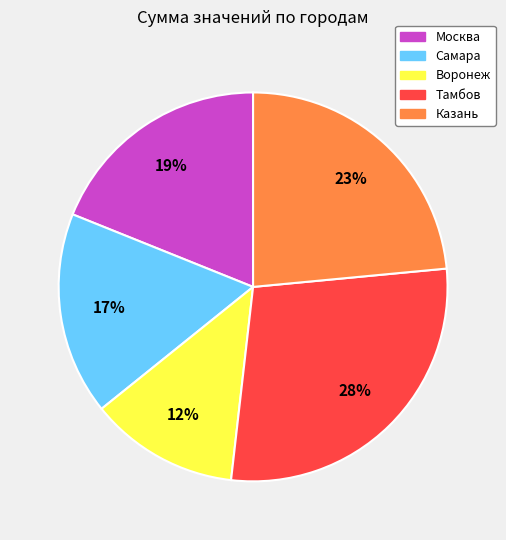

Is it true that Москва is 13% of the pie?

False